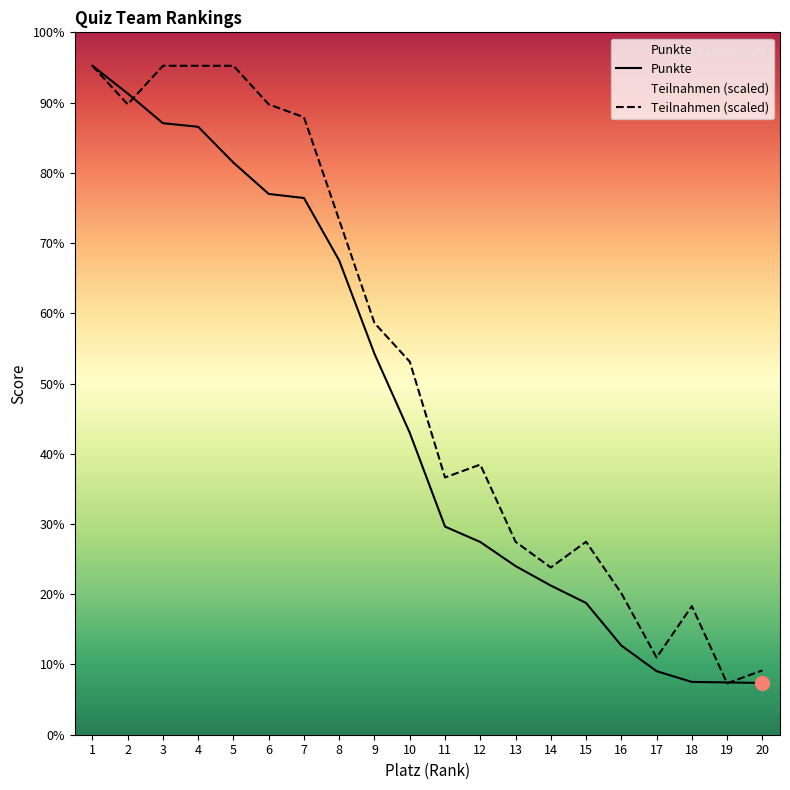

The Teilnahmen series shows 376.4 at 15. True or false?

True